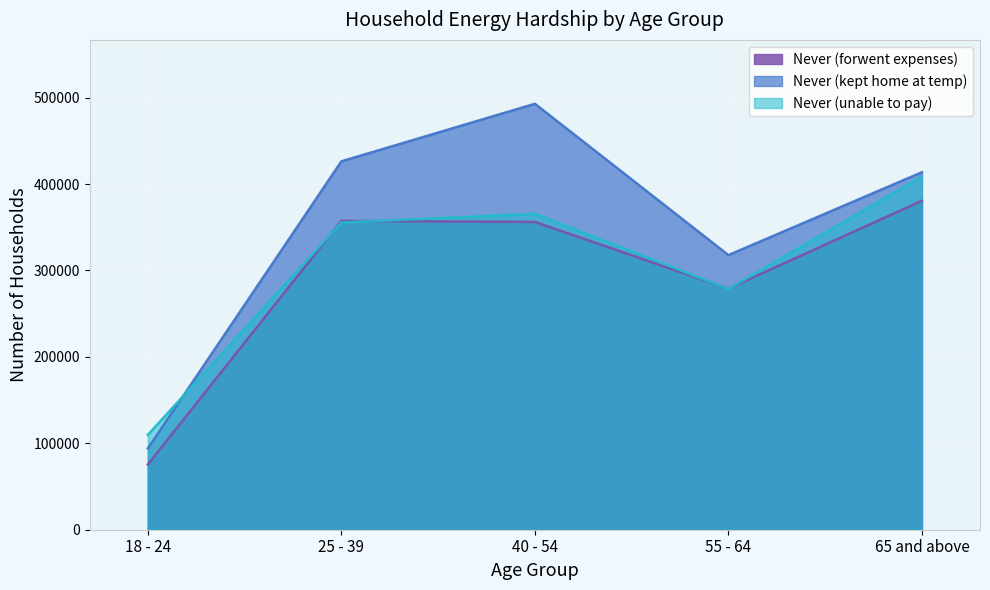

Which series changed the most between 18 - 24 and 65 and above?

Never (kept home at temp)